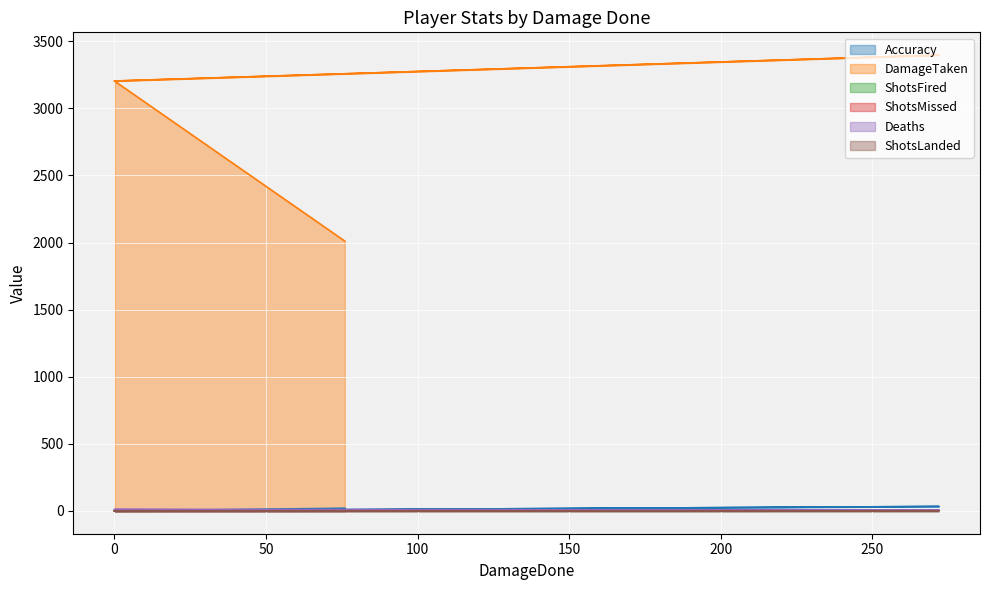

List the series in order of their peak value, highest first.

DamageTaken, Accuracy, Deaths, ShotsFired, ShotsMissed, ShotsLanded